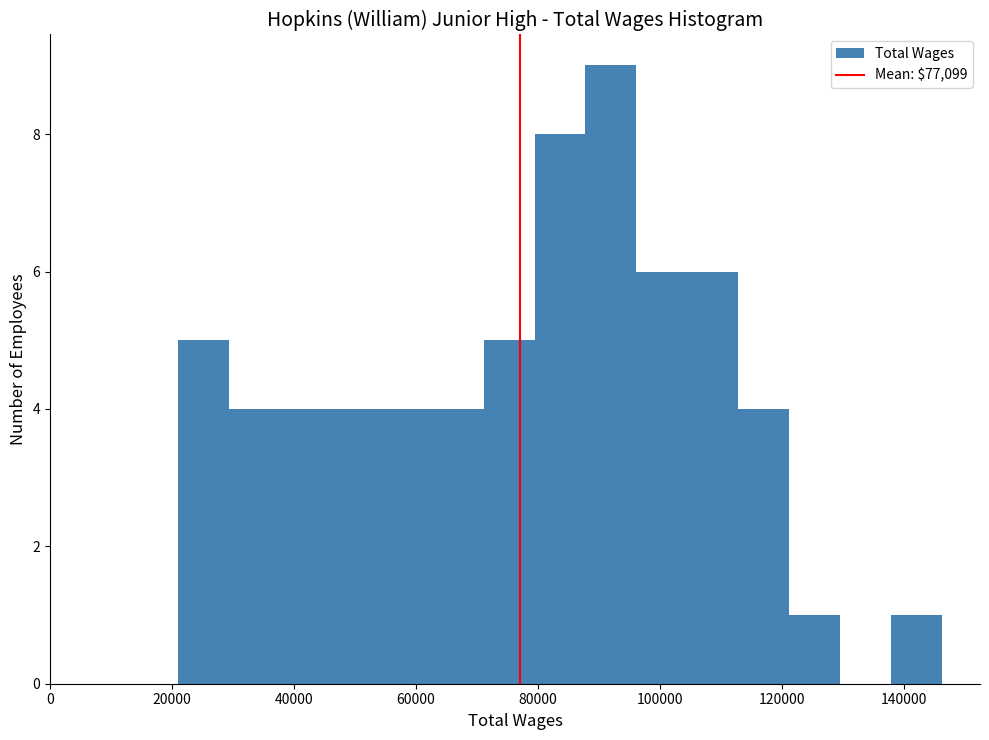

How tall is the bar that spans 22000 to 30000 on the x-axis? Neither the bar edges nor the heights are printed on the chart, so give them approximately, as read against the axes.

5